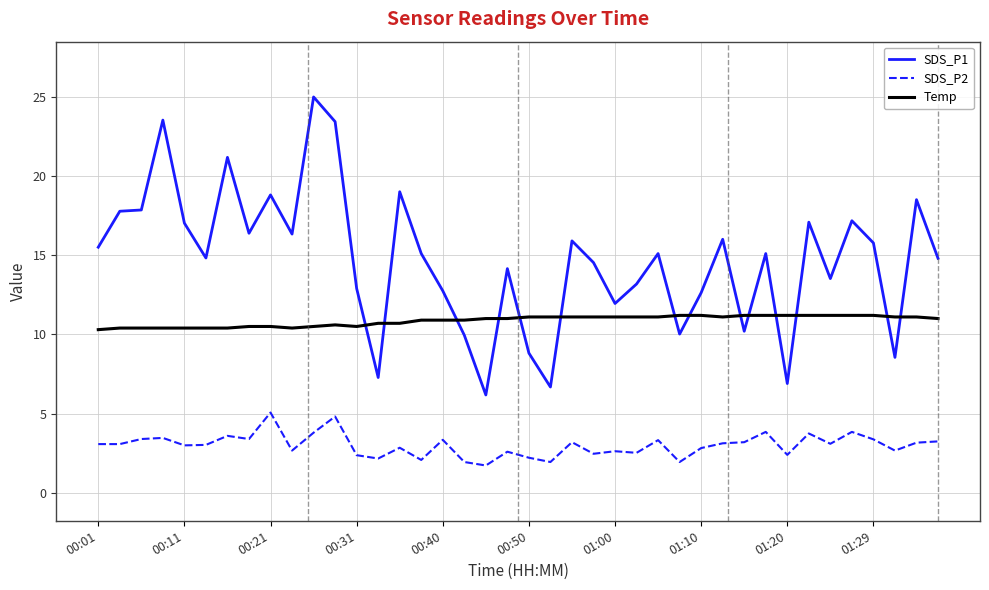

True or false: SDS_P2 and Temp cross at least once.

False